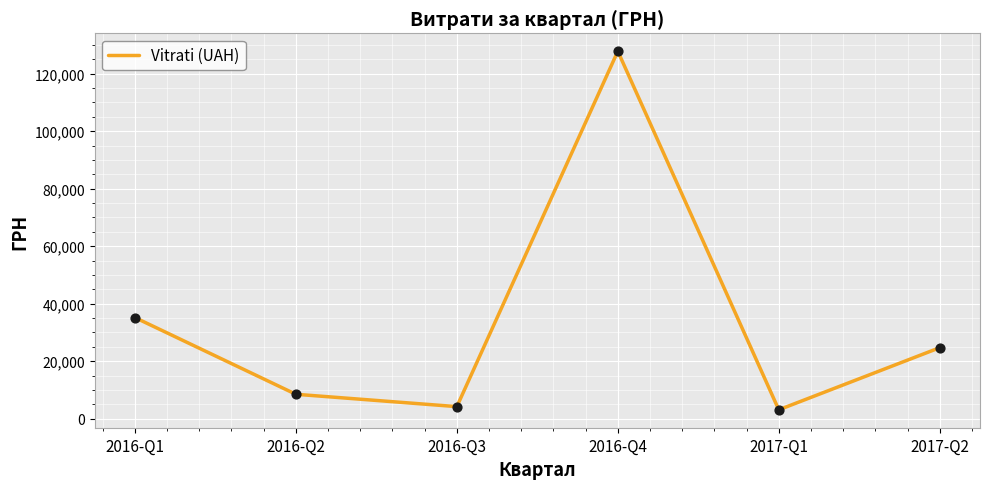

Between 2016-Q2 and 2017-Q1, which is larger?

2016-Q2